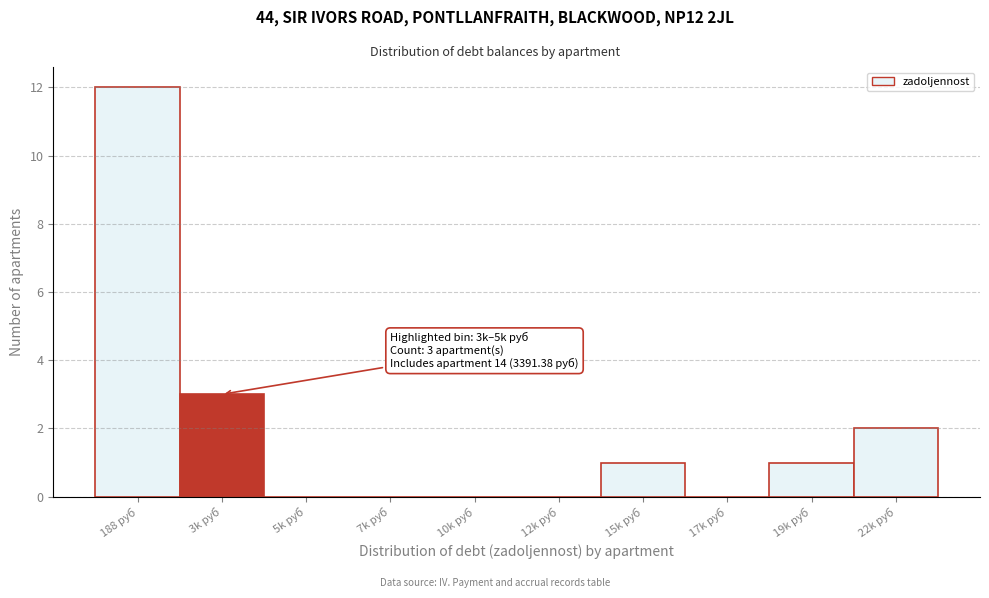

Reading left to right, transcribe all the data shown in this chart.

188 руб=12	3k руб=3	5k руб=0	7k руб=0	10k руб=0	12k руб=0	15k руб=1	17k руб=0	19k руб=1	22k руб=2